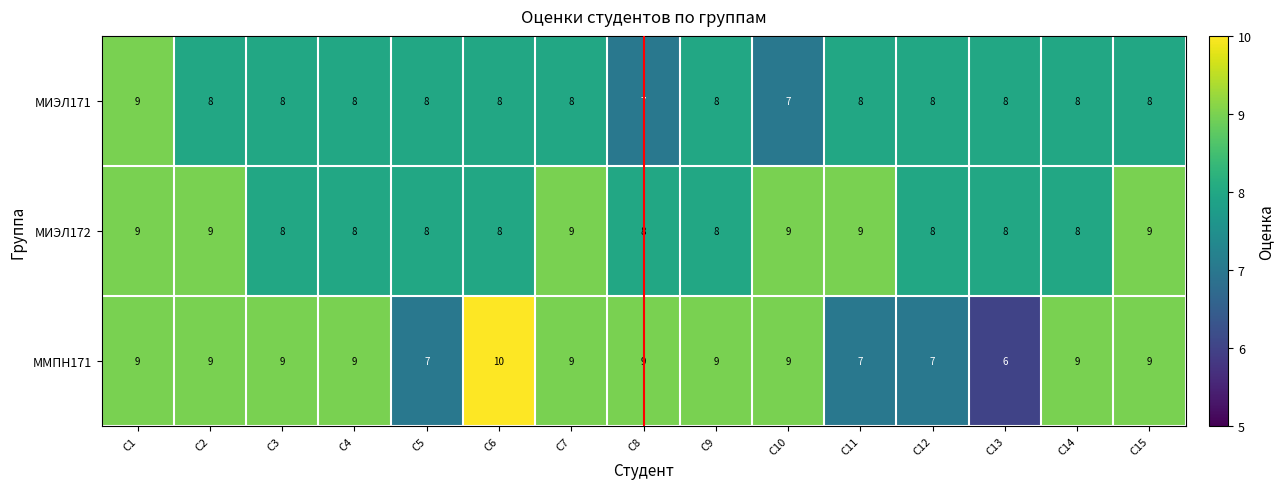

Which series has the widest spread of values?

ММПН171